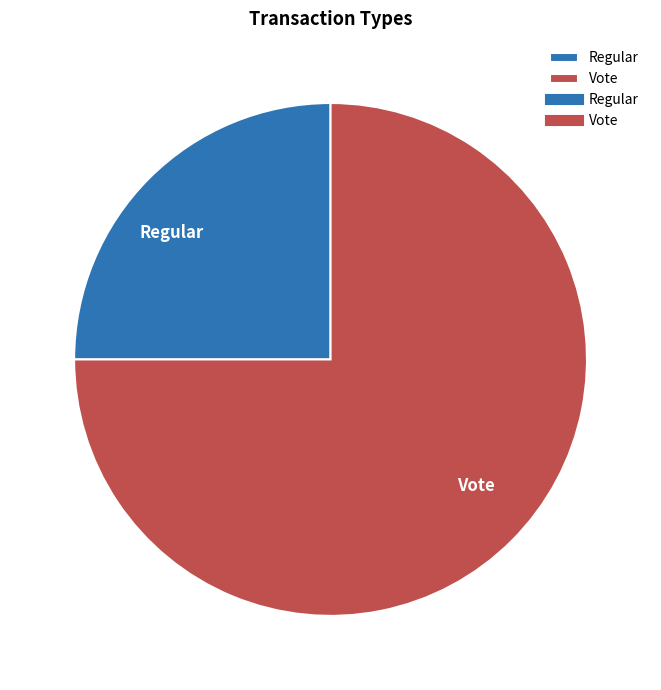

Which category has the biggest portion of the pie?

Vote